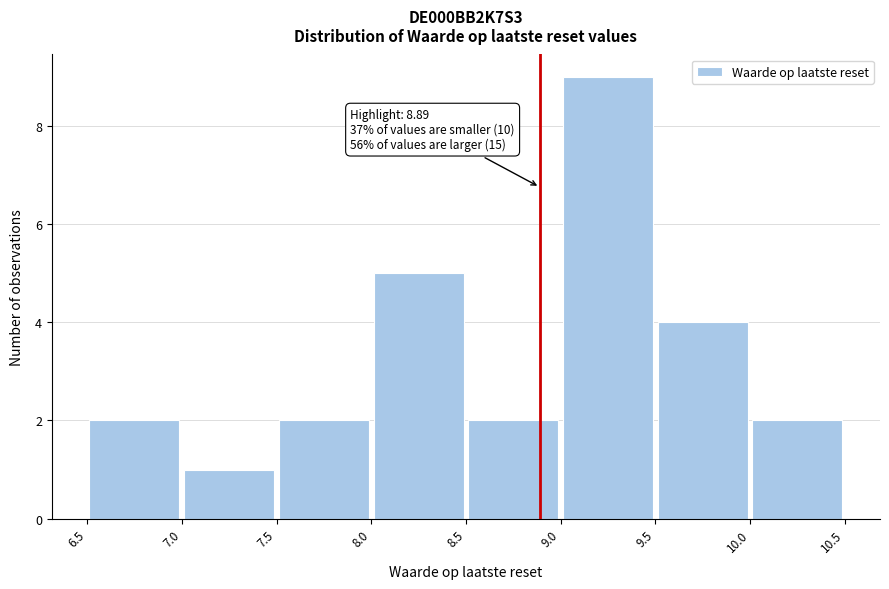

Over which range of the x-axis is the bar tallest?

9.0 to 9.5